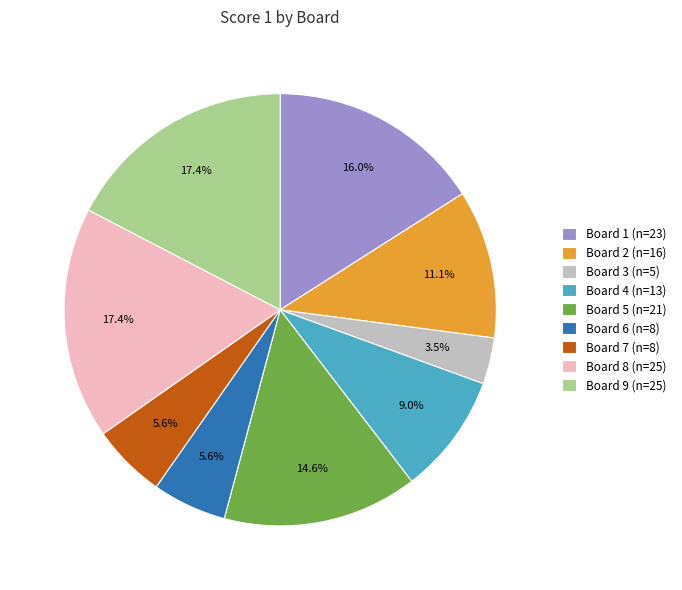

Is there any slice that represents more than half of the pie?

No